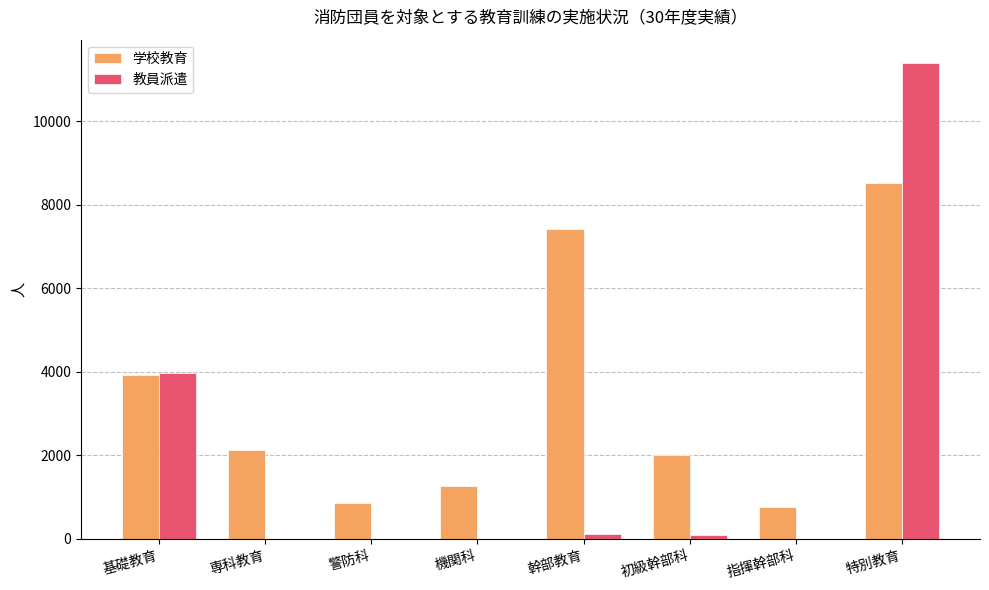

What is the total value across all series at 警防科?

847